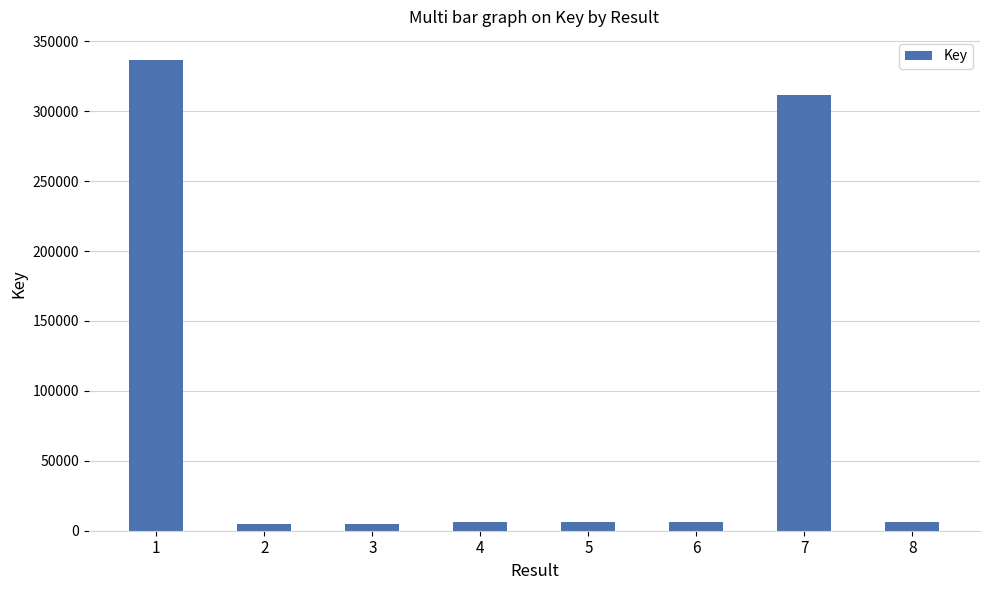

What is the greatest value displayed?

336372